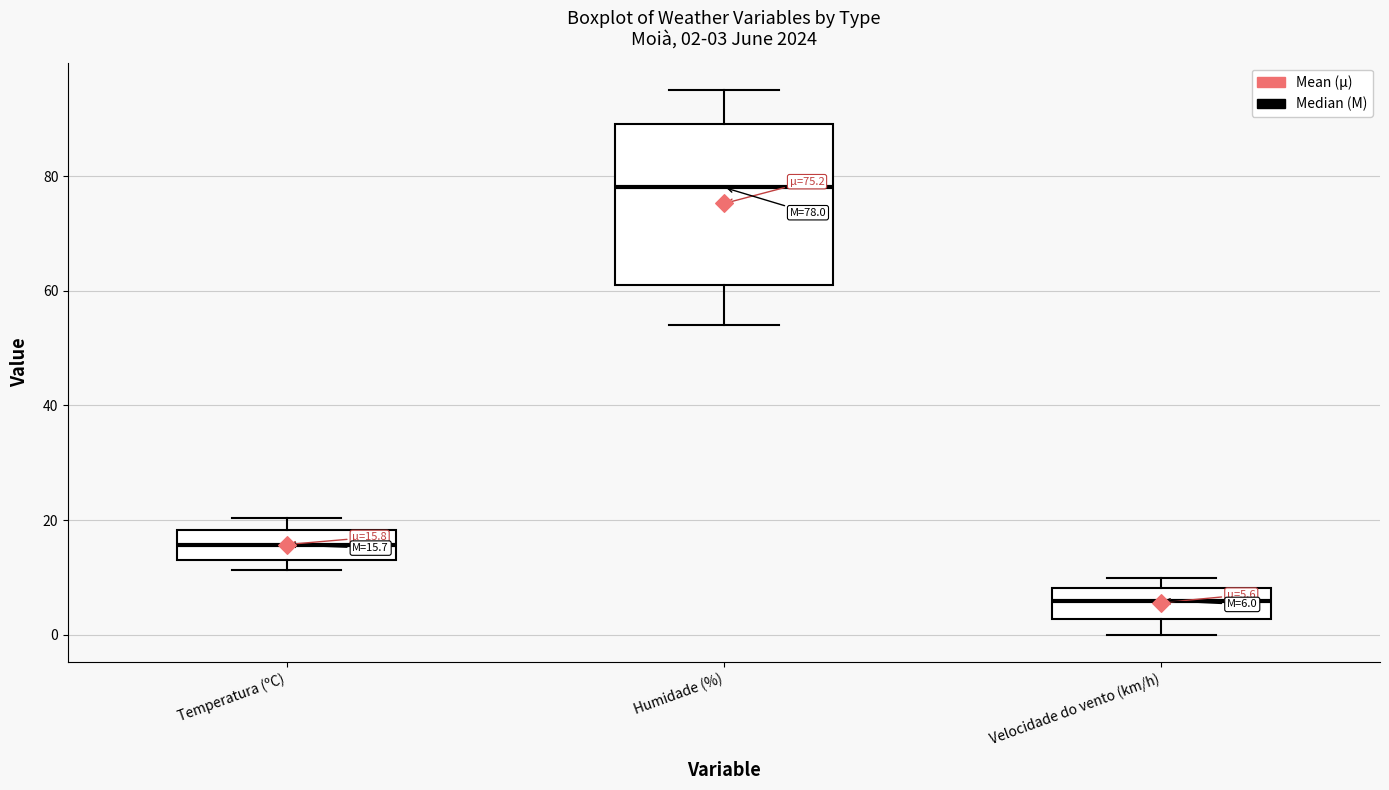

Comparing the boxes themselves (not the whiskers), which one is the tallest?

Humidade (%)